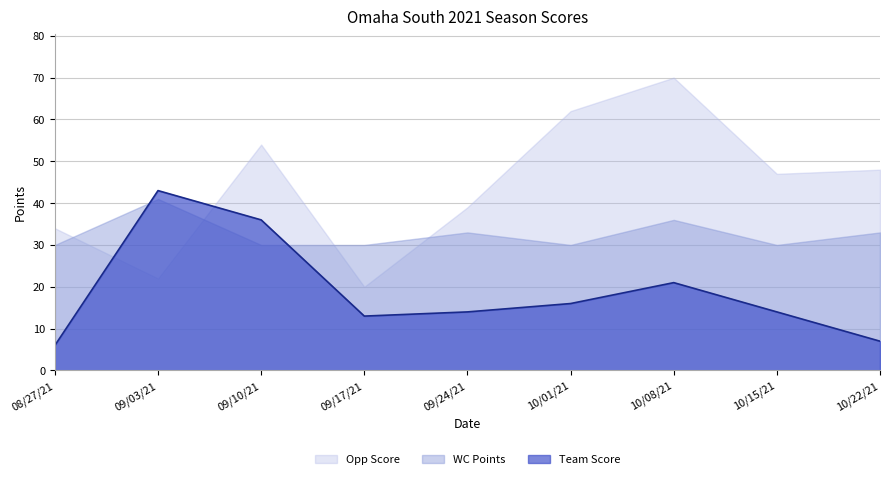

Between 09/10/21 and 10/01/21, which series saw the biggest shift?

Team Score